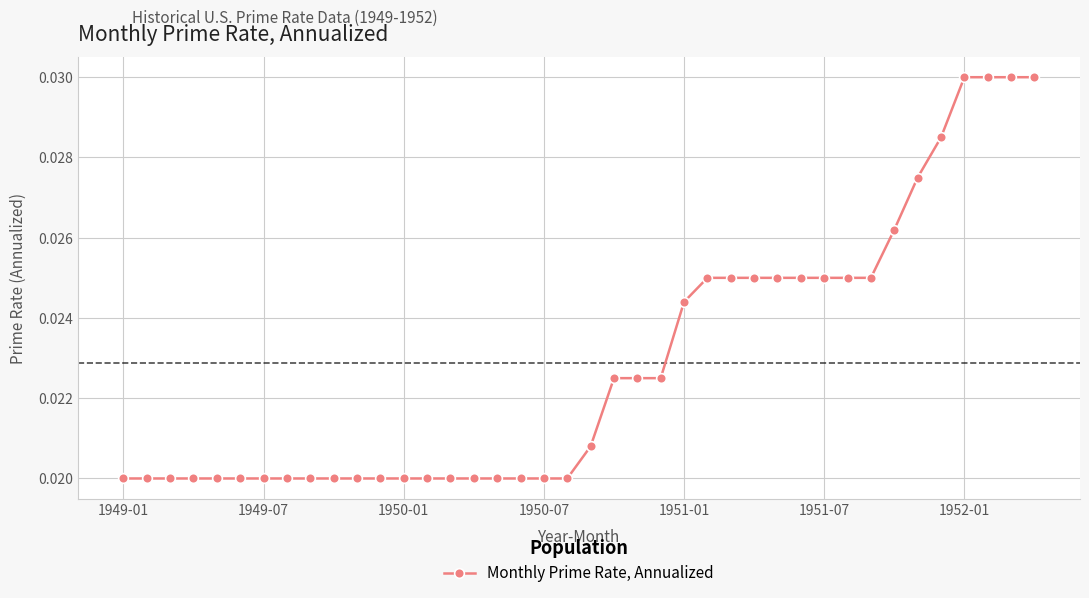

How many values are between 0 and 1?

40